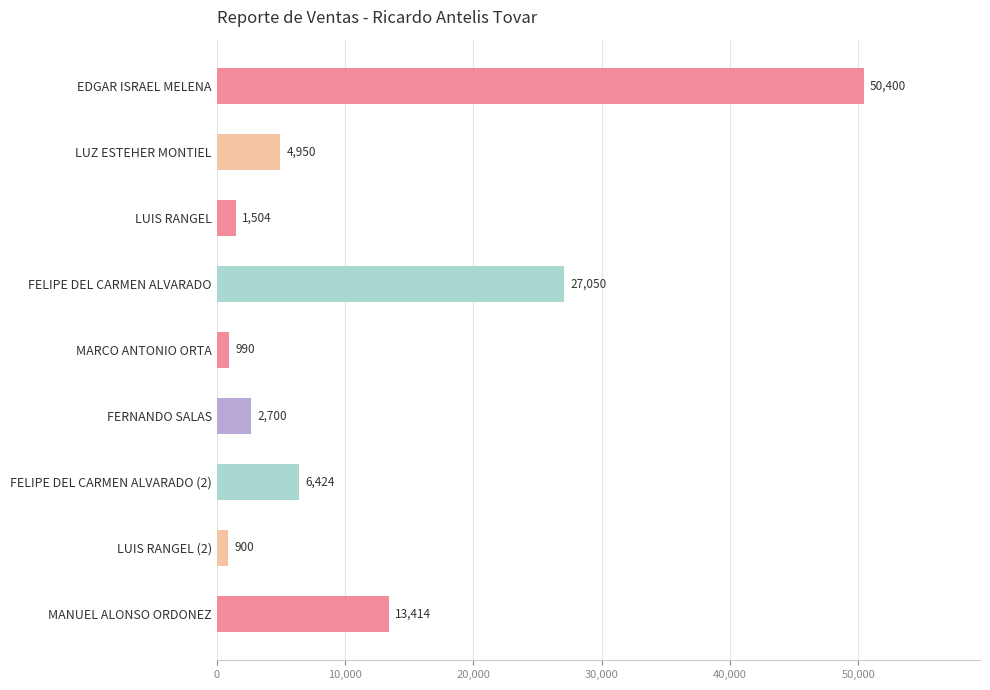

What is the difference between the second highest and second lowest values?

26060